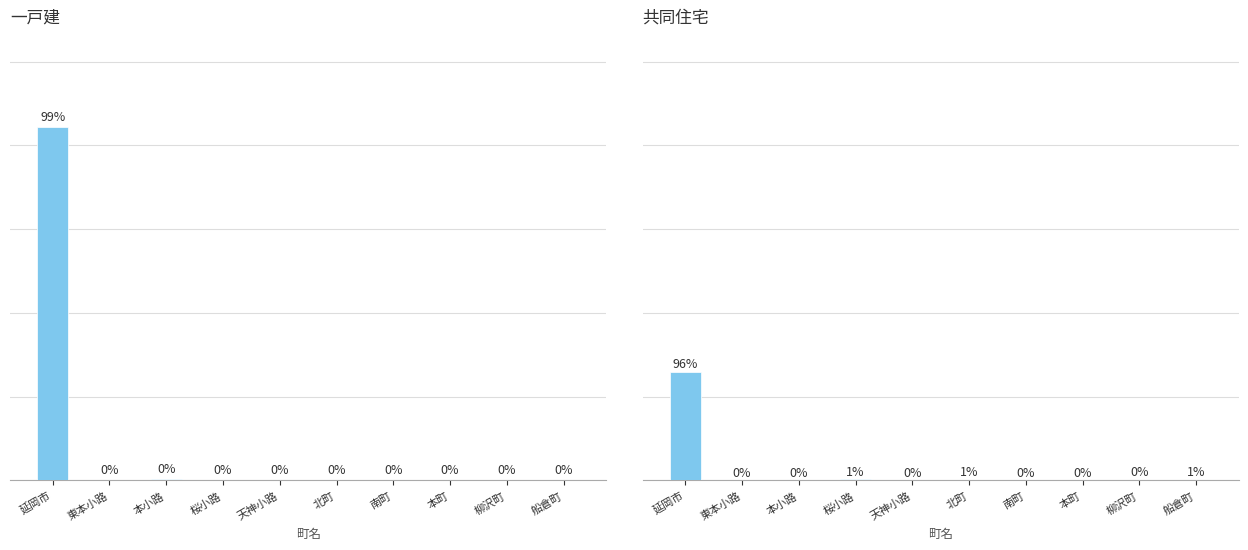

What is the label of the 7th bar from the right?

桜小路